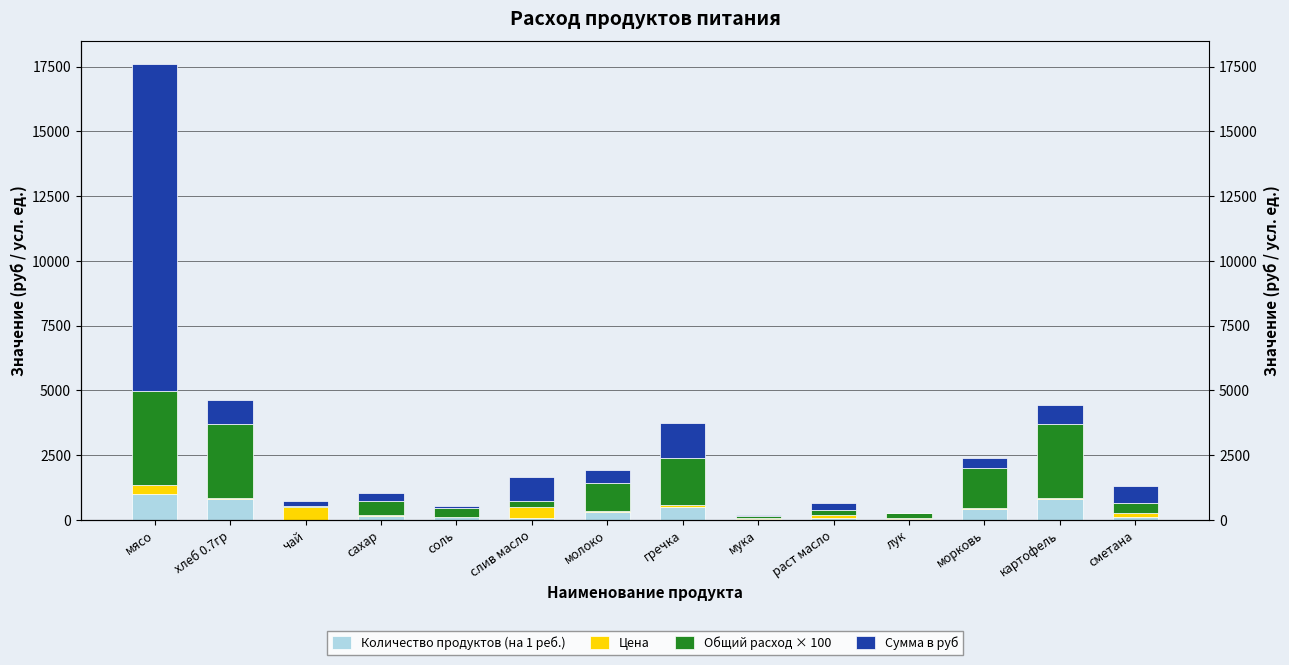

How many data points in Общий расход × 100 are less than 541?

7